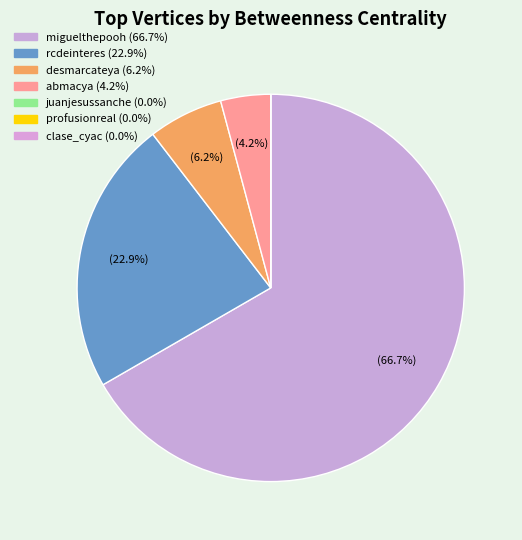

The abmacya slice represents 4% of the pie. True or false?

True